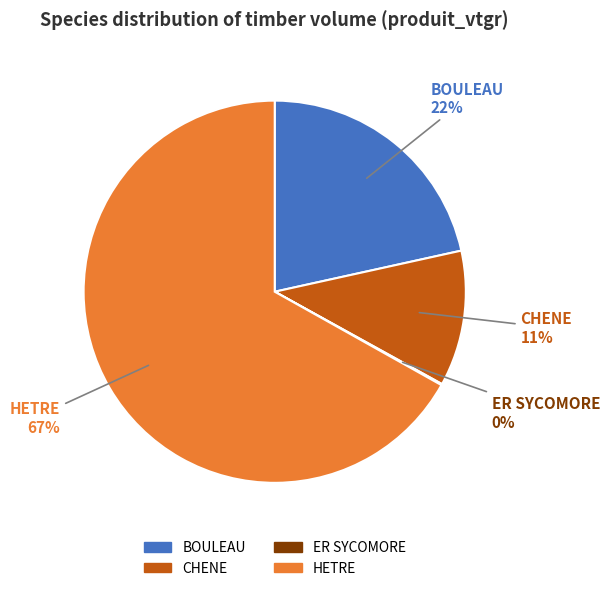

Does CHENE represent more than half of the total?

No